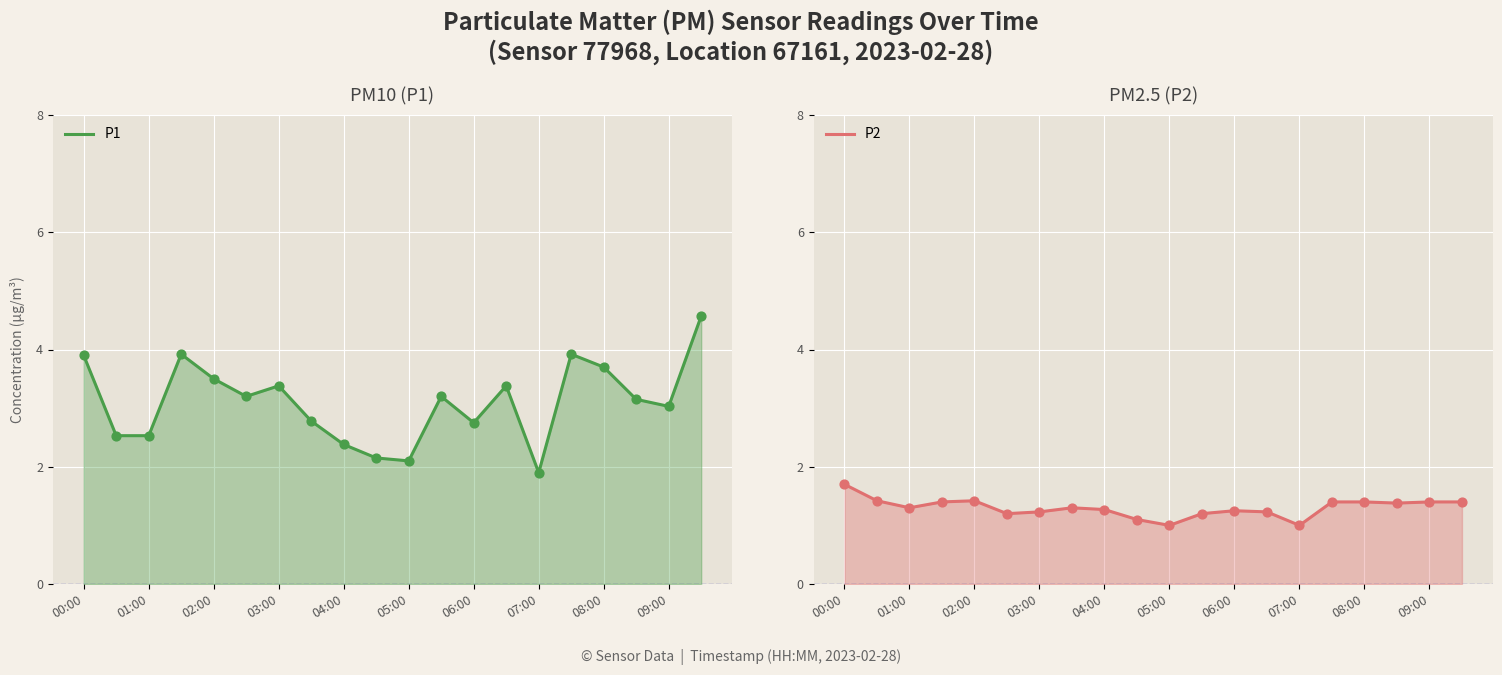

Which series reaches the minimum Y coordinate?

P2